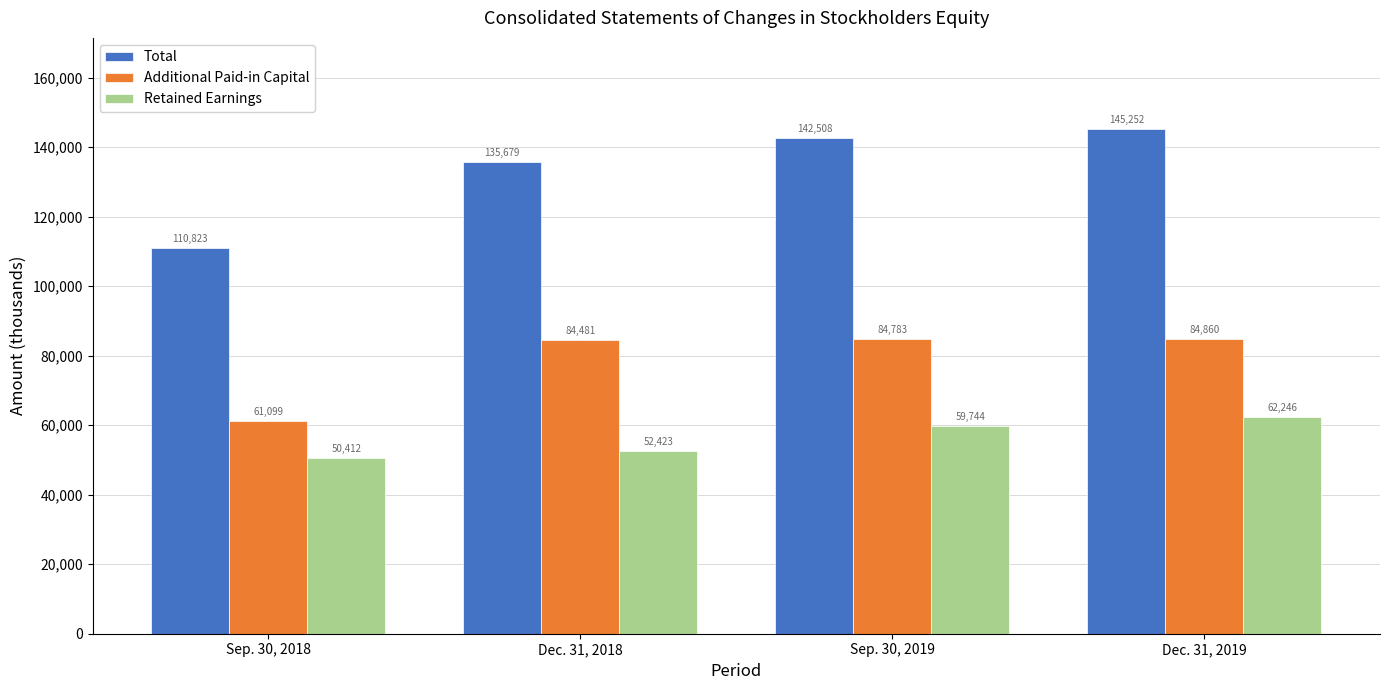

At Sep. 30, 2018, list the series in order from smallest to largest.

Retained Earnings, Additional Paid-in Capital, Total